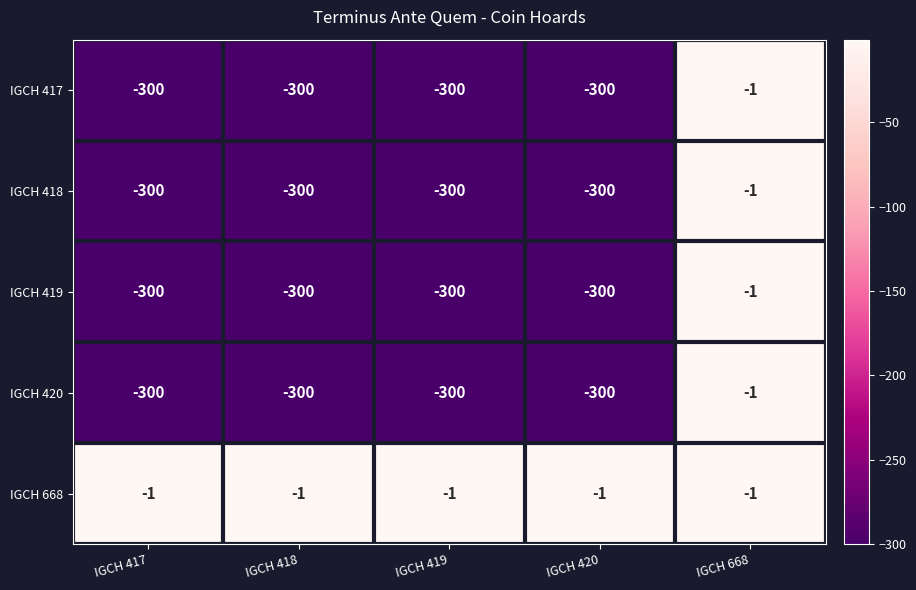

Is it true that IGCH 418 equals -1 at IGCH 668?

True